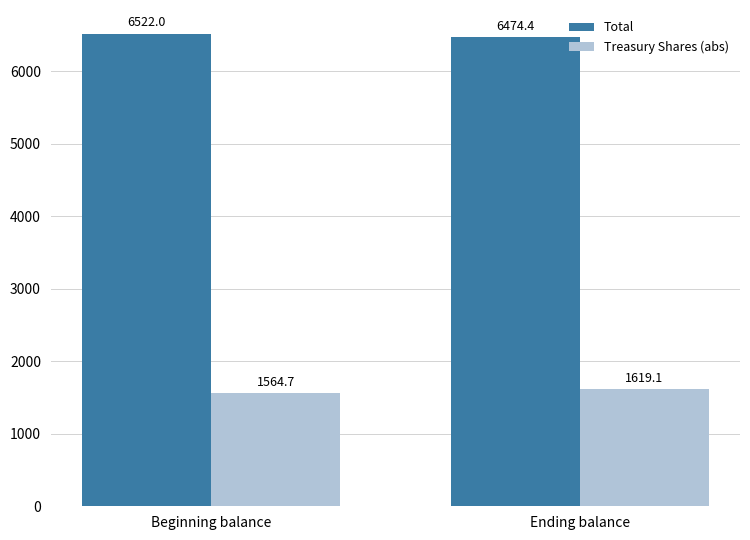

Is it true that Total equals 6522.0 at Beginning balance?

True